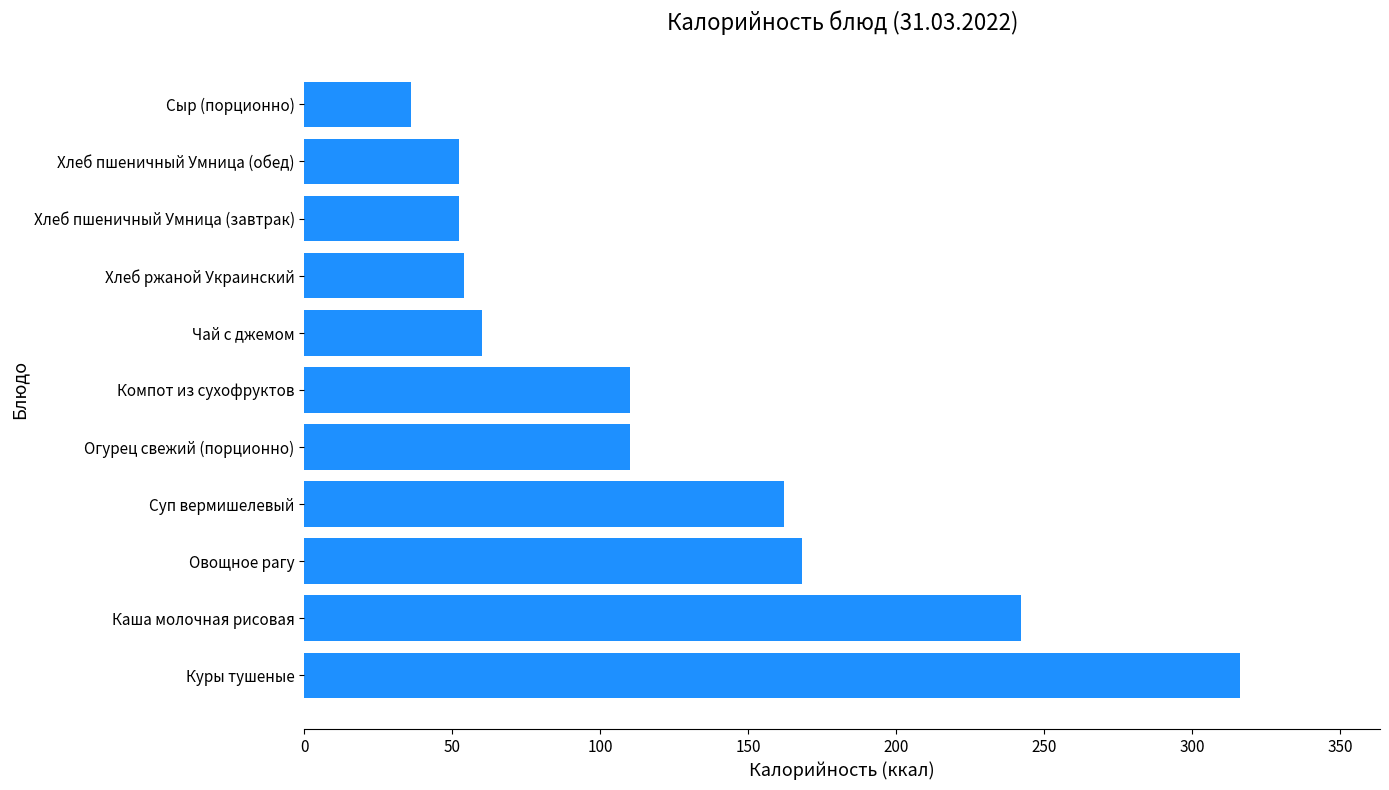

What is the ratio of the value at Чай с джемом to the value at Хлеб пшеничный Умница (завтрак)?

1.1